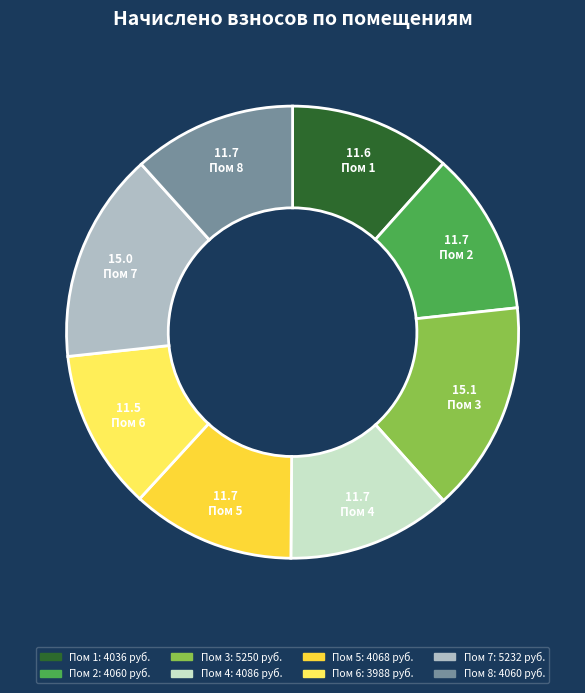

Does any single category account for the majority?

No